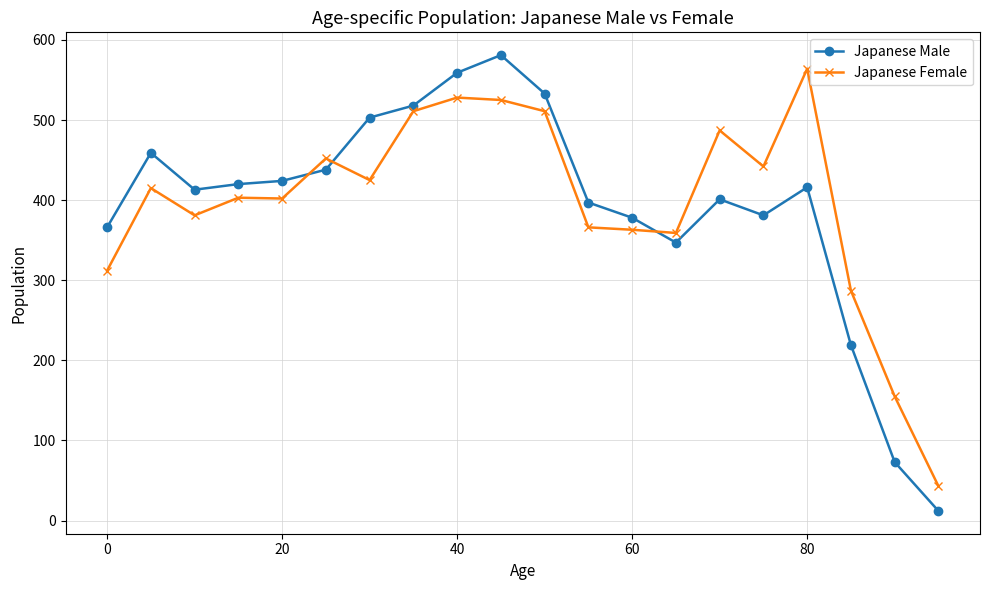

In Japanese Female, how many points are higher than both neighbors (excluding endpoints)?

6